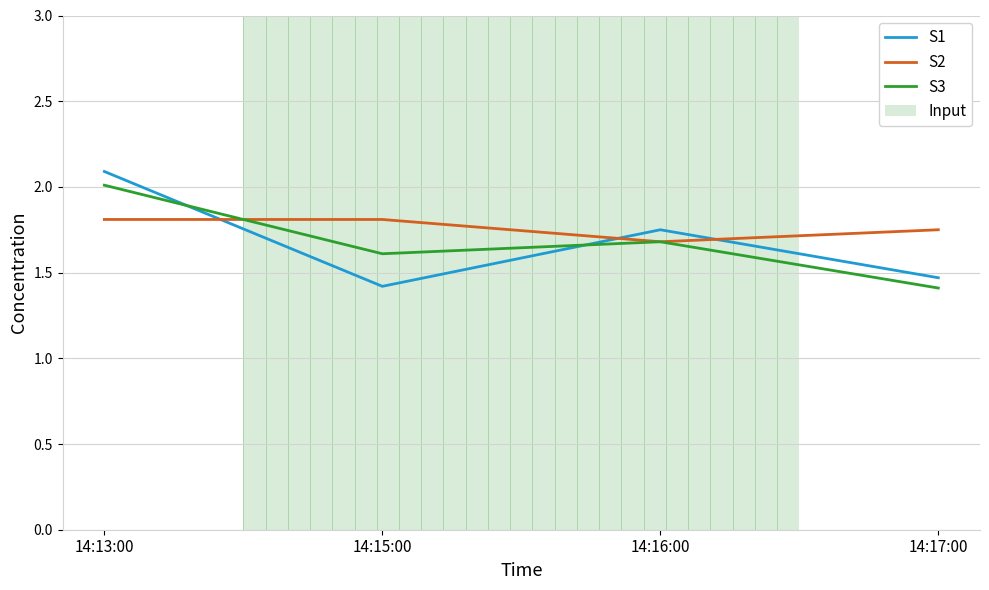

True or false: S3 has a value of 0.6 at 14:15:00.

False